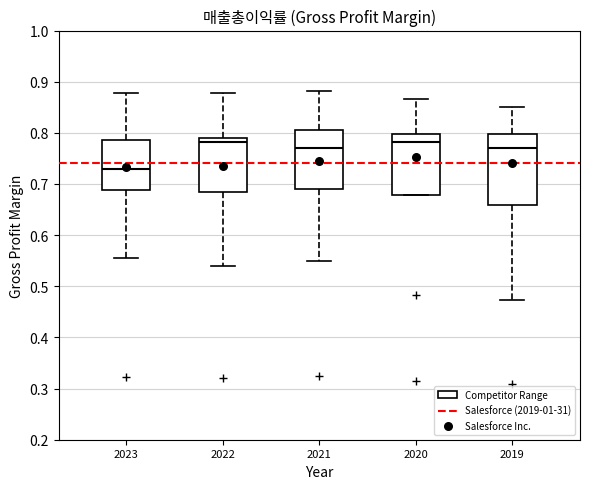

Reading left to right, transcribe this box plot: for each box, give where its median line is, the range the box spans, and where its two whiskers end, as read against the y-axis. The values are not printed on the chart, so give them approximately, as read against the axis.

2023: median 0.73, box 0.69 to 0.79, whiskers 0.55 to 0.88
2022: median 0.78, box 0.68 to 0.79, whiskers 0.54 to 0.88
2021: median 0.77, box 0.69 to 0.81, whiskers 0.55 to 0.88
2020: median 0.78, box 0.68 to 0.80, whiskers 0.68 to 0.87
2019: median 0.77, box 0.66 to 0.80, whiskers 0.47 to 0.85